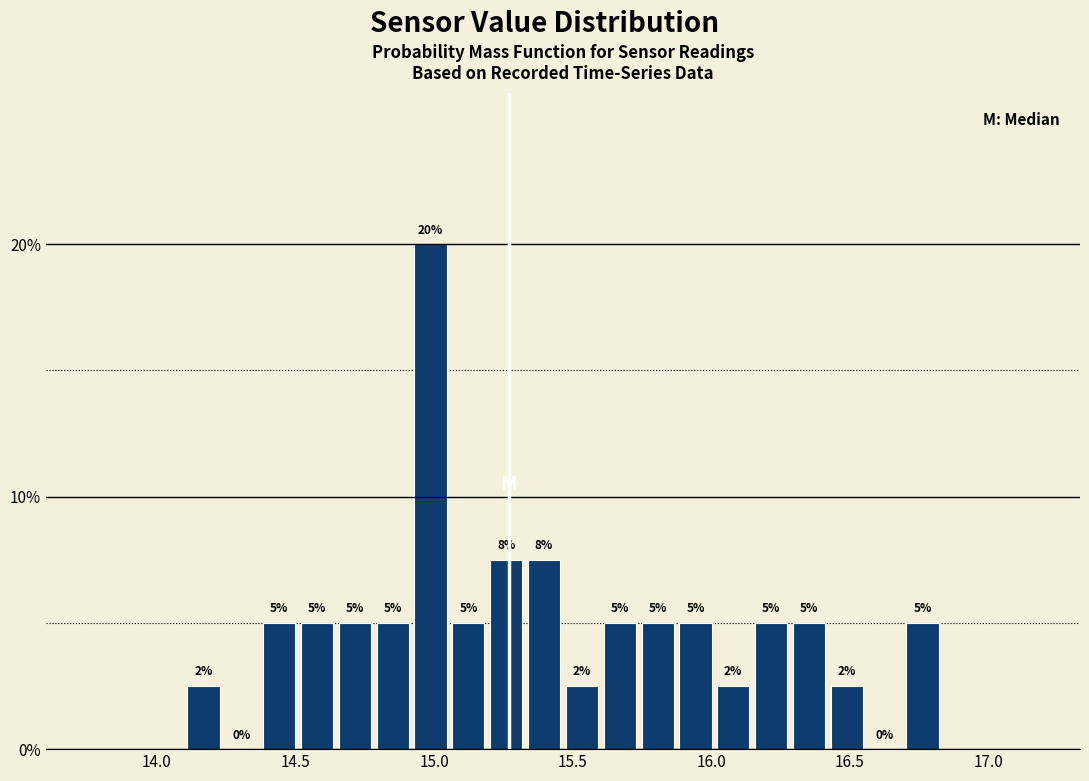

Around what value on the x-axis is the tallest bar? Give the approximate position of its centre, as read against the axis.

15.00